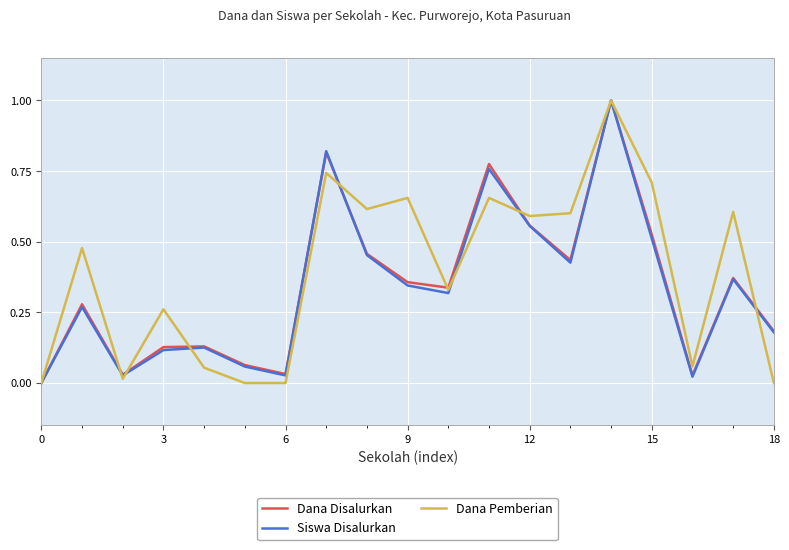

What is the maximum value shown in the chart?

1.0